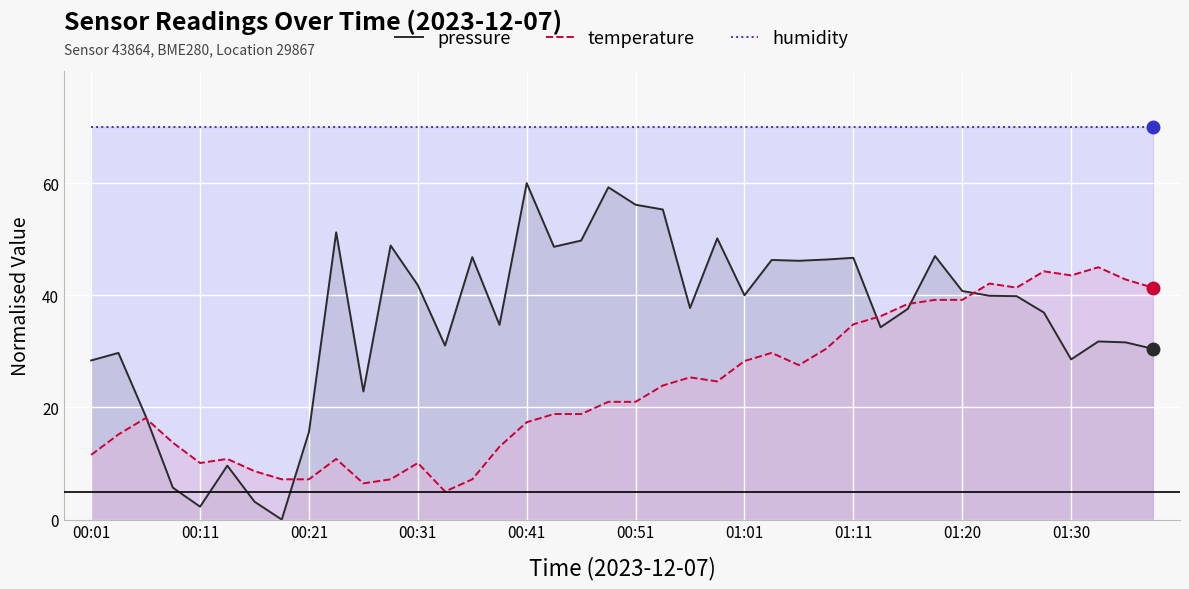

List the series in order of their peak value, lowest first.

temperature, pressure, humidity